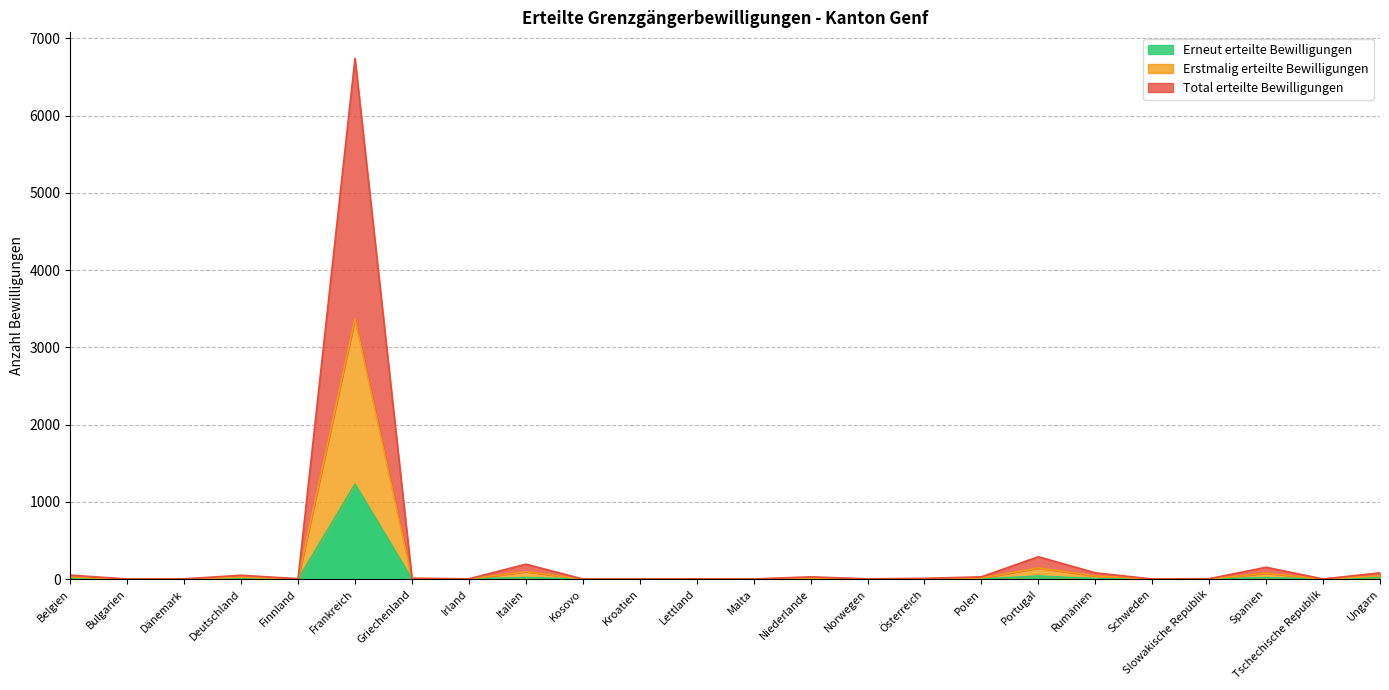

What is the sum of the Erstmalig erteilte Bewilligungen values at Tschechische Republik and Österreich?

12